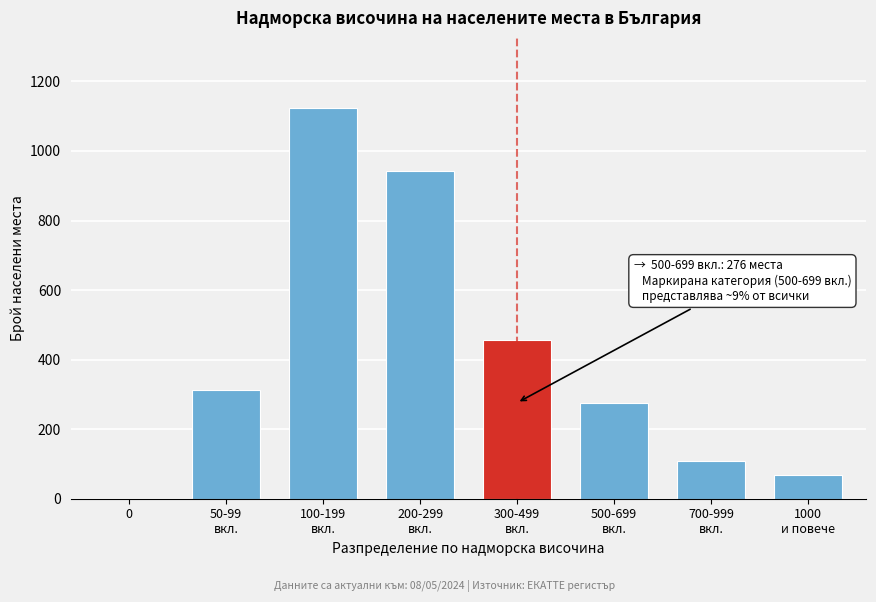

What is the sum of all values?

3285